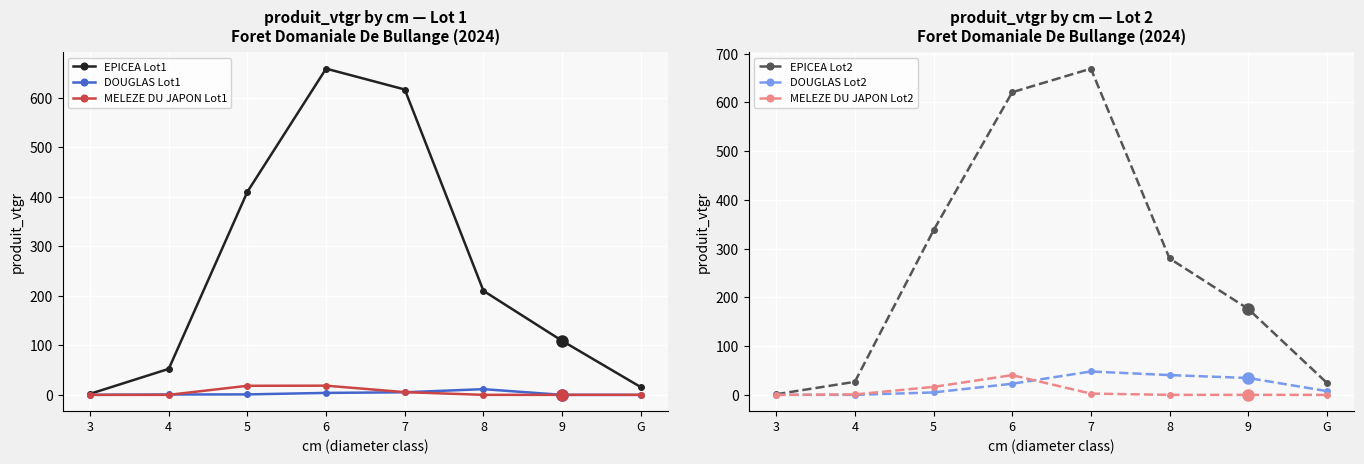

List the series in order of their peak value, highest first.

EPICEA Lot2, EPICEA Lot1, DOUGLAS Lot2, MELEZE DU JAPON Lot2, MELEZE DU JAPON Lot1, DOUGLAS Lot1